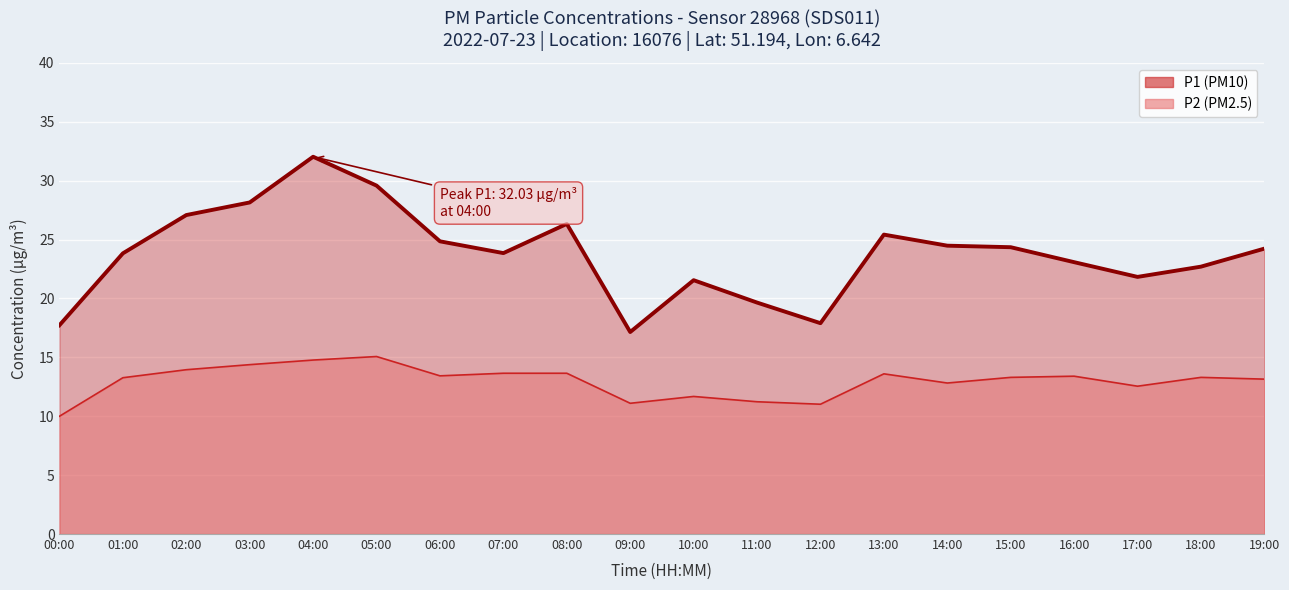

Reading left to right, list all the values displayed in this chart.

P1: 00:00=17.7	01:00=23.8	02:00=27.1	03:00=28.1	04:00=32.0	05:00=29.6	06:00=24.9	07:00=23.9	08:00=26.3	09:00=17.1	10:00=21.6	11:00=19.6	12:00=17.9	13:00=25.4	14:00=24.5	15:00=24.4	16:00=23.1	17:00=21.8	18:00=22.7	19:00=24.2
P2: 00:00=10.0	01:00=13.3	02:00=13.9	03:00=14.4	04:00=14.8	05:00=15.1	06:00=13.4	07:00=13.7	08:00=13.7	09:00=11.1	10:00=11.7	11:00=11.2	12:00=11.0	13:00=13.6	14:00=12.8	15:00=13.3	16:00=13.4	17:00=12.6	18:00=13.3	19:00=13.2